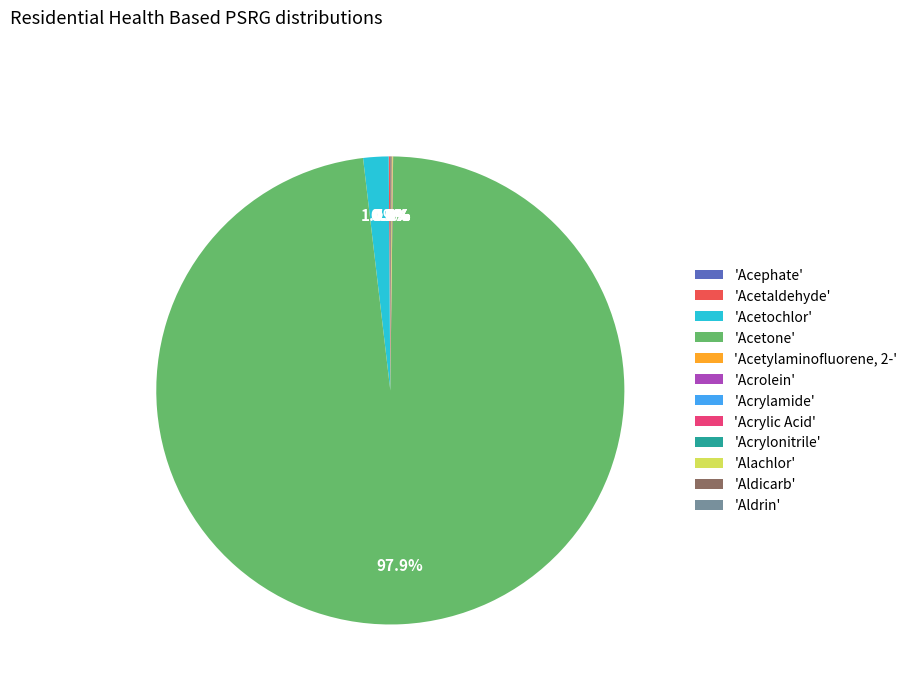

Which category has the biggest portion of the pie?

'Acetone'